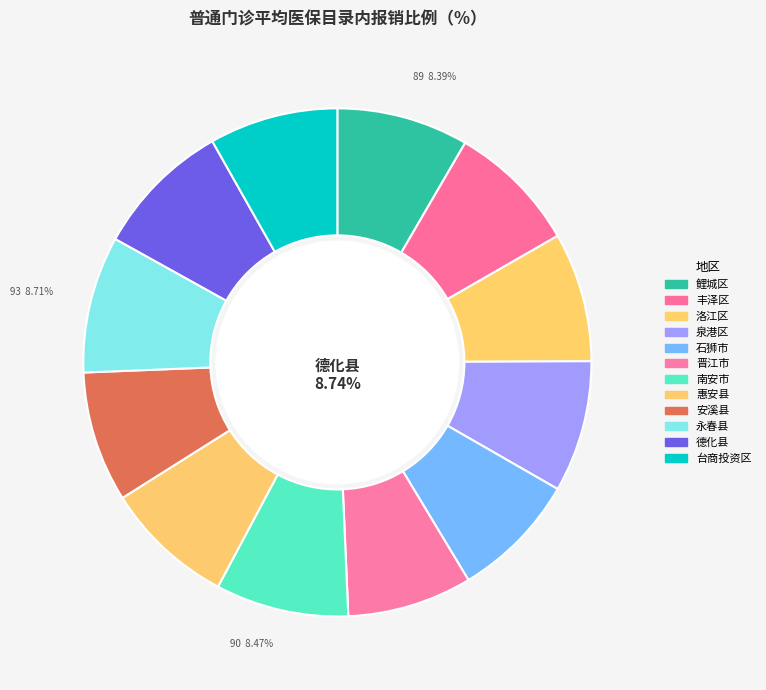

Approximately how many times larger is the value at 石狮市 compared to 鲤城区?

1.0